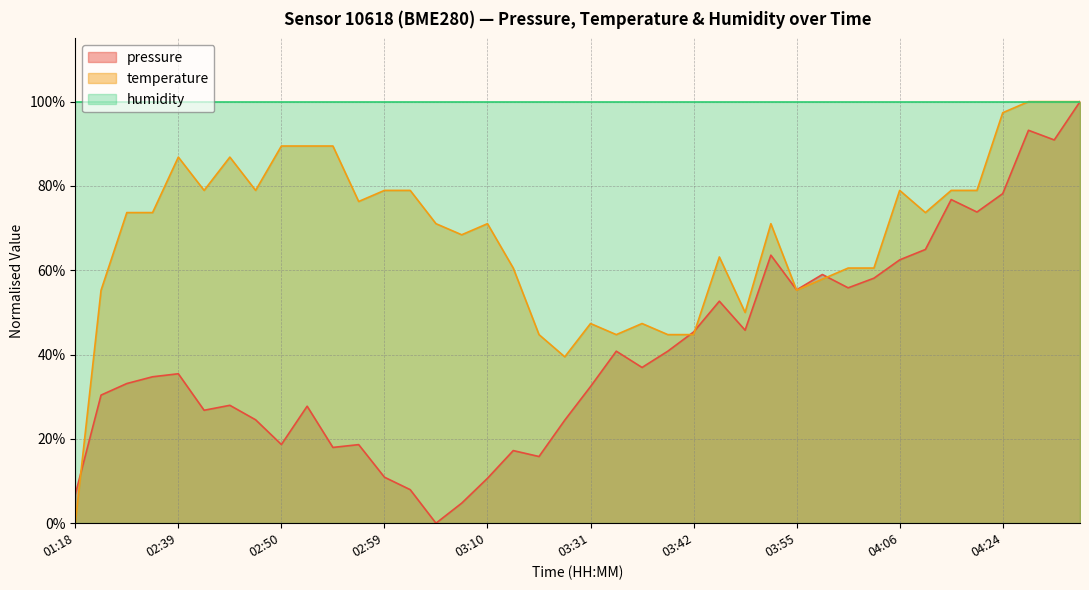

What are all the series names shown in the legend?

pressure, temperature, humidity